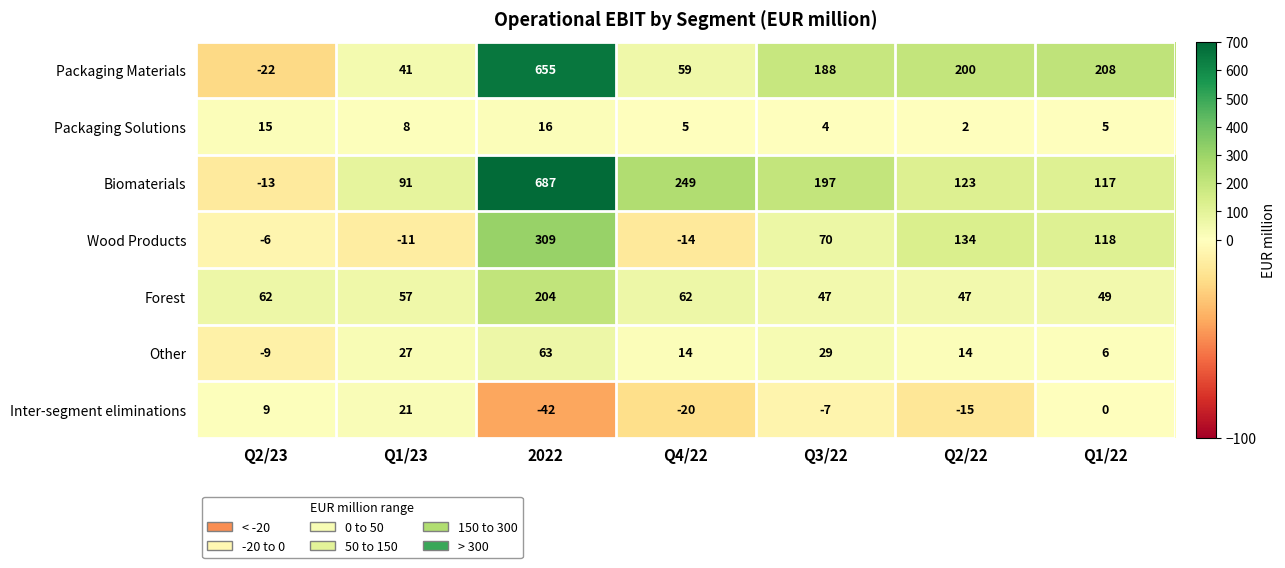

Which series has the largest total across all categories?

Biomaterials